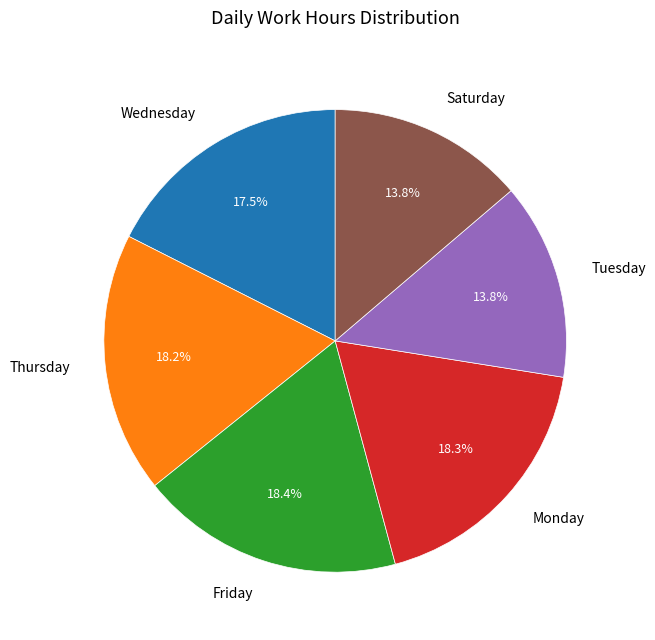

Approximately how many times larger is the value at Saturday compared to Tuesday?

1.0